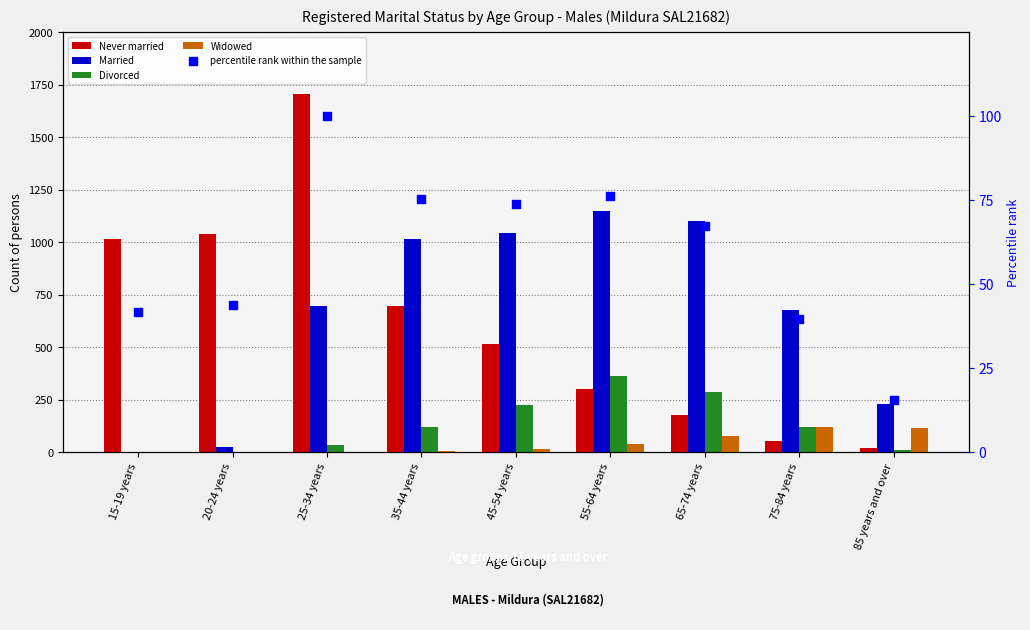

Which series has the widest spread of Y values?

Never married